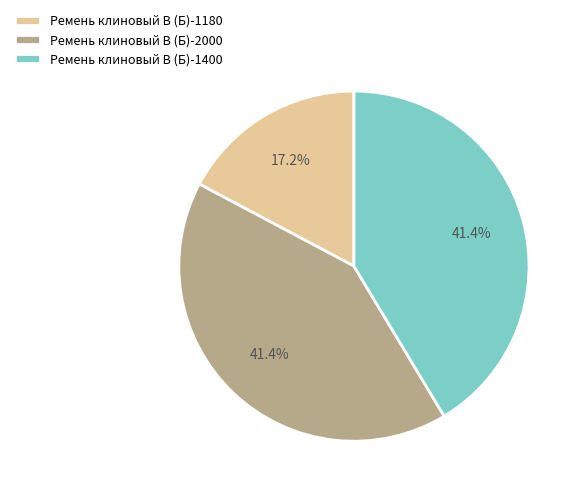

The Ремень клиновый В (Б)-1400 slice represents 29% of the pie. True or false?

False